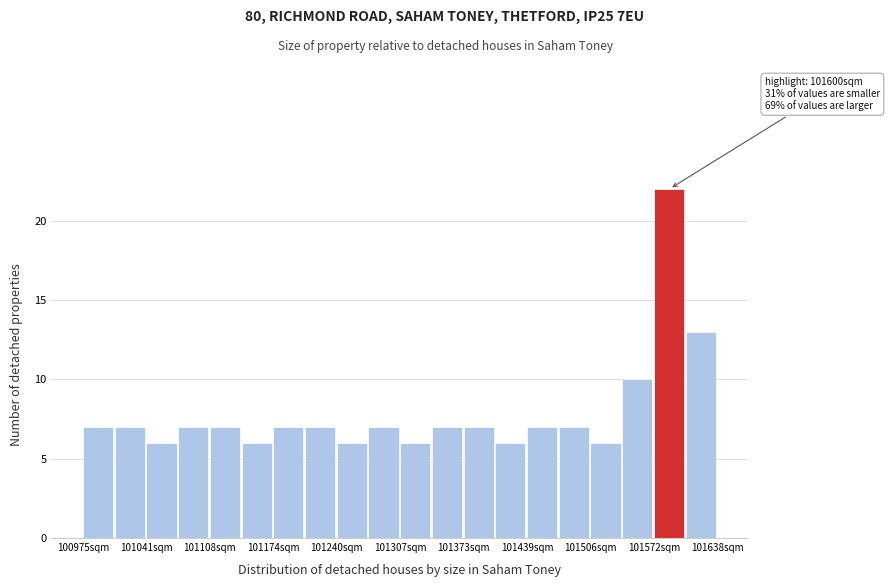

Read against the x-axis, roughly where is the centre of the tallest bar?

101590